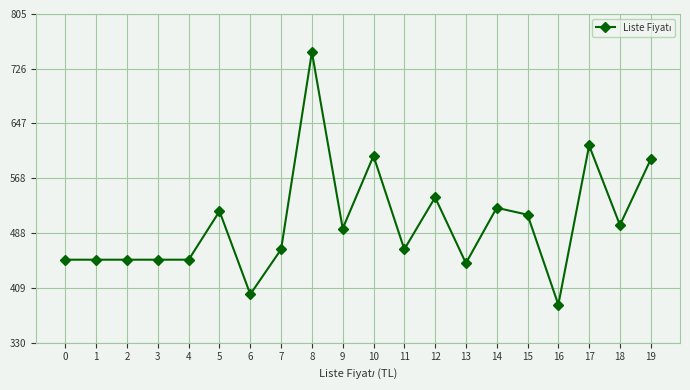

How many categories are shown in the chart?

20